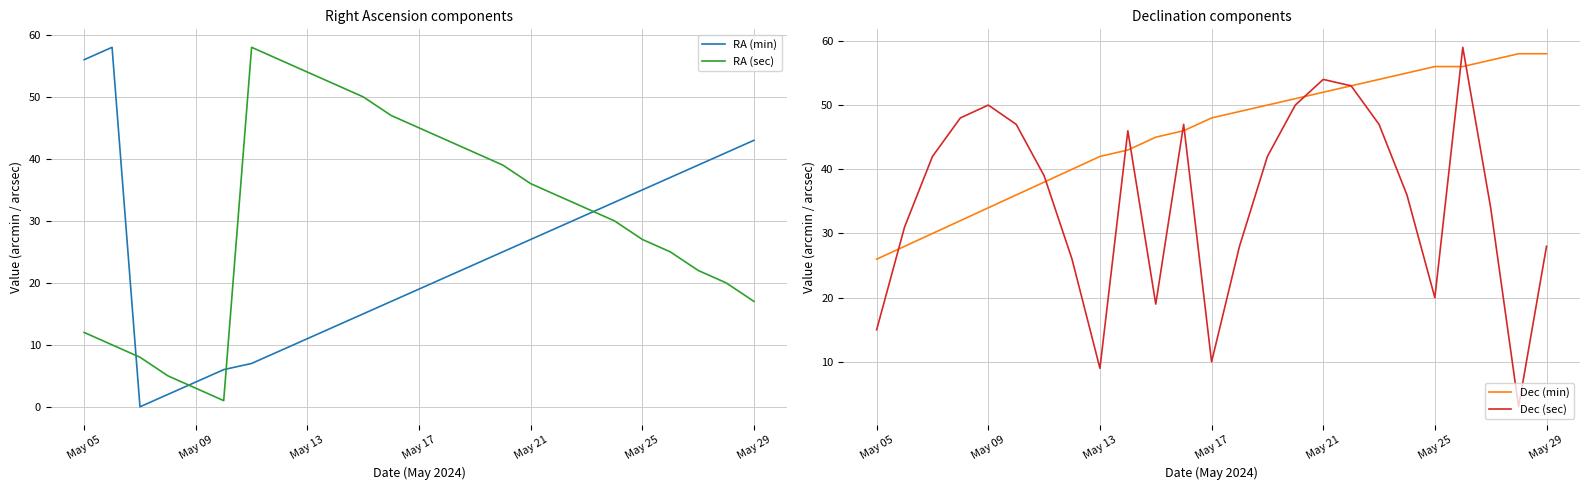

Is the value of RA (sec) at 23 greater than the value of RA (min) at 7?

Yes